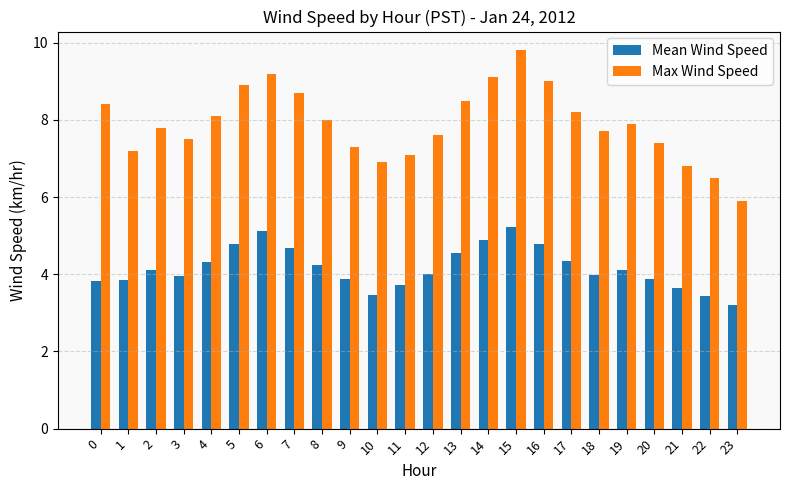

What is the value of the Max Wind Speed bar at the 4th from the left?

7.5